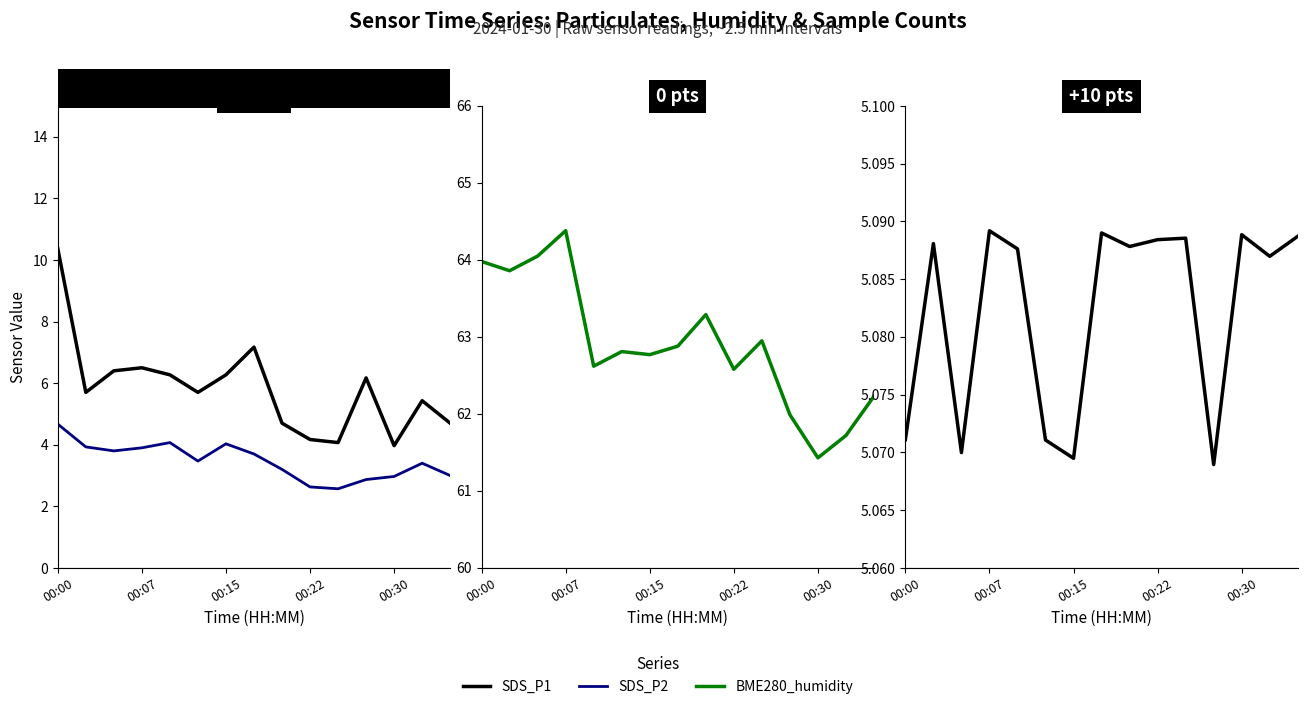

What is the spread (max minus min) of values at 00:15?

58.7